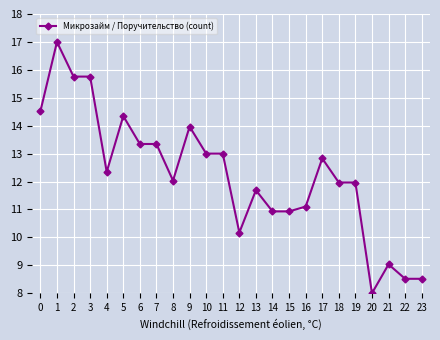

Reading right to left, transcribe all the data shown in this chart.

8.5	8.5	9.0	8.0	12.0	12.0	12.8	11.1	10.9	10.9	11.7	10.2	13.0	13.0	14.0	12.0	13.3	13.3	14.3	12.3	15.8	15.8	17.0	14.5